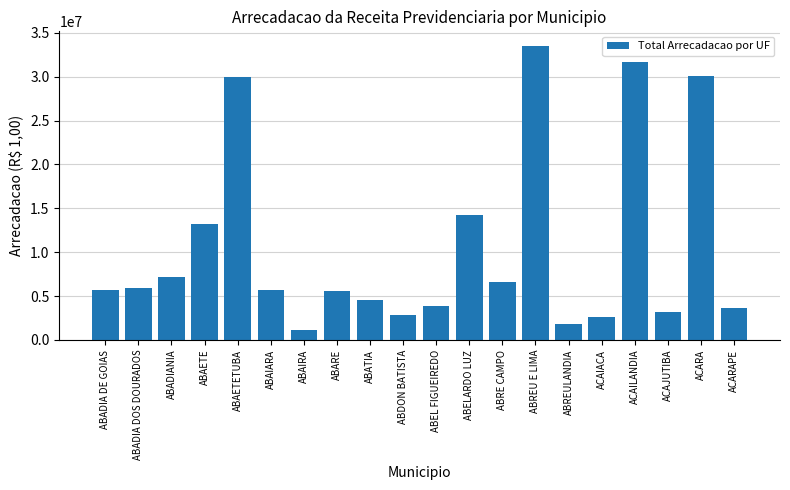

Where is the data nearest to the value 17302734?

ABELARDO LUZ